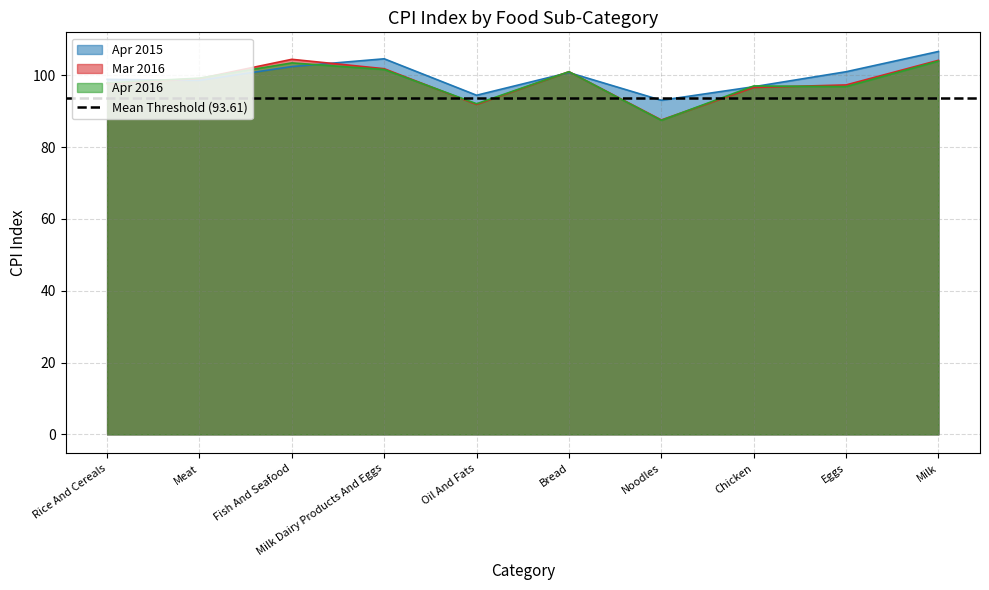

Which series has the widest spread of values?

Mar 2016